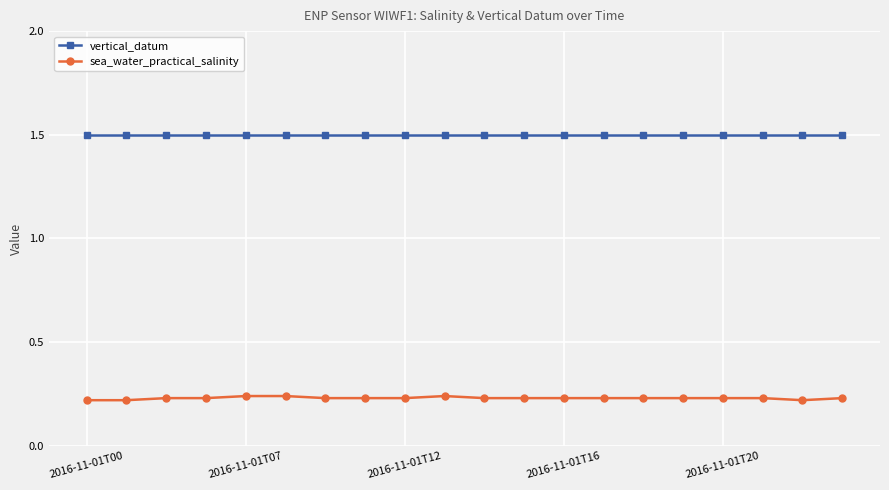

What are all the series names shown in the legend?

vertical_datum, sea_water_practical_salinity